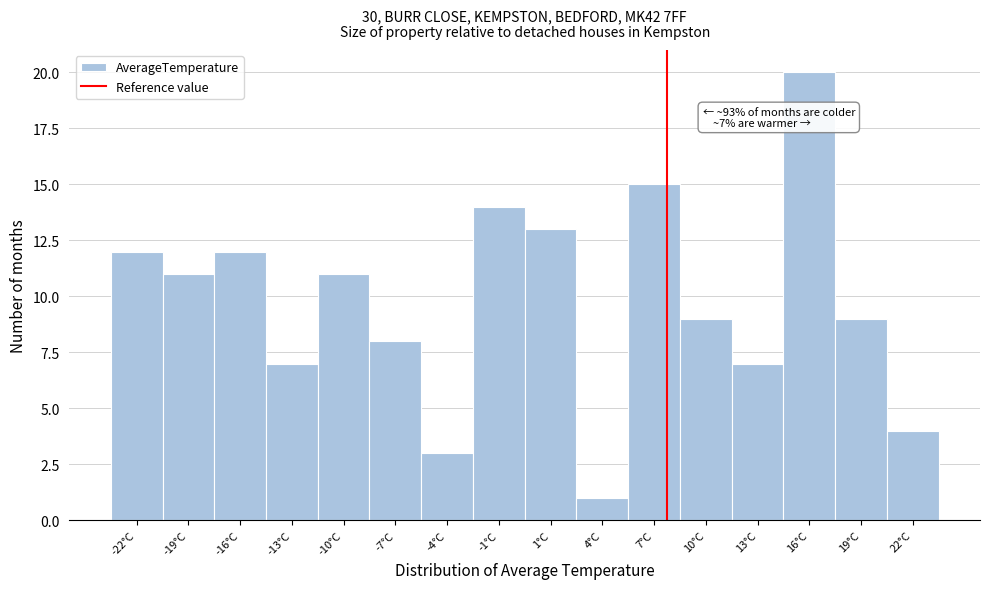

Over which range of the x-axis is the bar tallest?

14.5 to 17.5